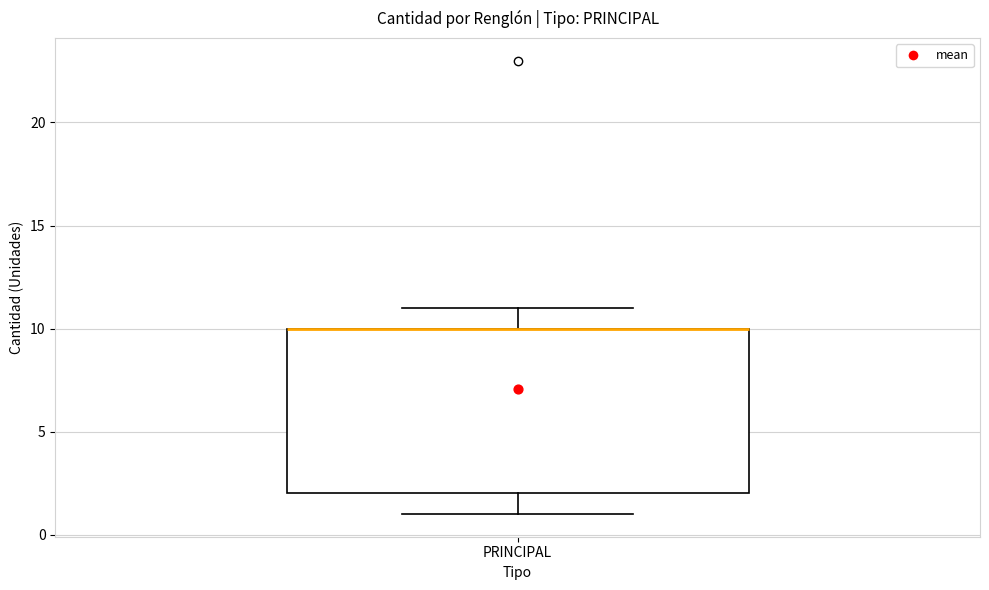

Read this box plot against the y-axis: the position of the median line, the range covered by the box, and the ends of both whiskers. The values are not printed on the chart, so give them approximately, as read against the axis.

median 10 (drawn on the box's upper edge), box 2 to 10, whiskers 1 to 11